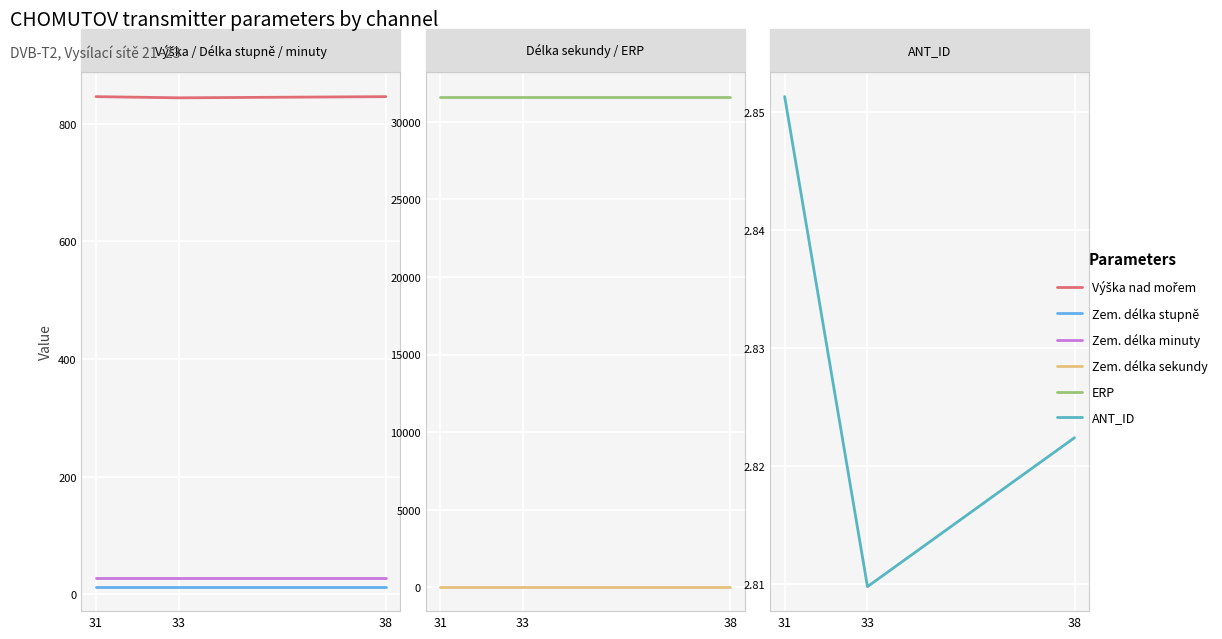

List the series in order of their peak value, lowest first.

Zem. délka stupně, Zem. délka minuty, Zem. délka sekundy, Výška nad mořem, ERP, ANT_ID